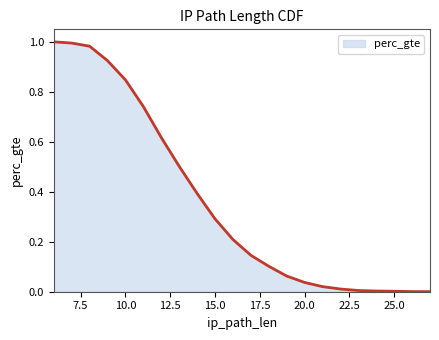

How many lines are shown in the chart?

1